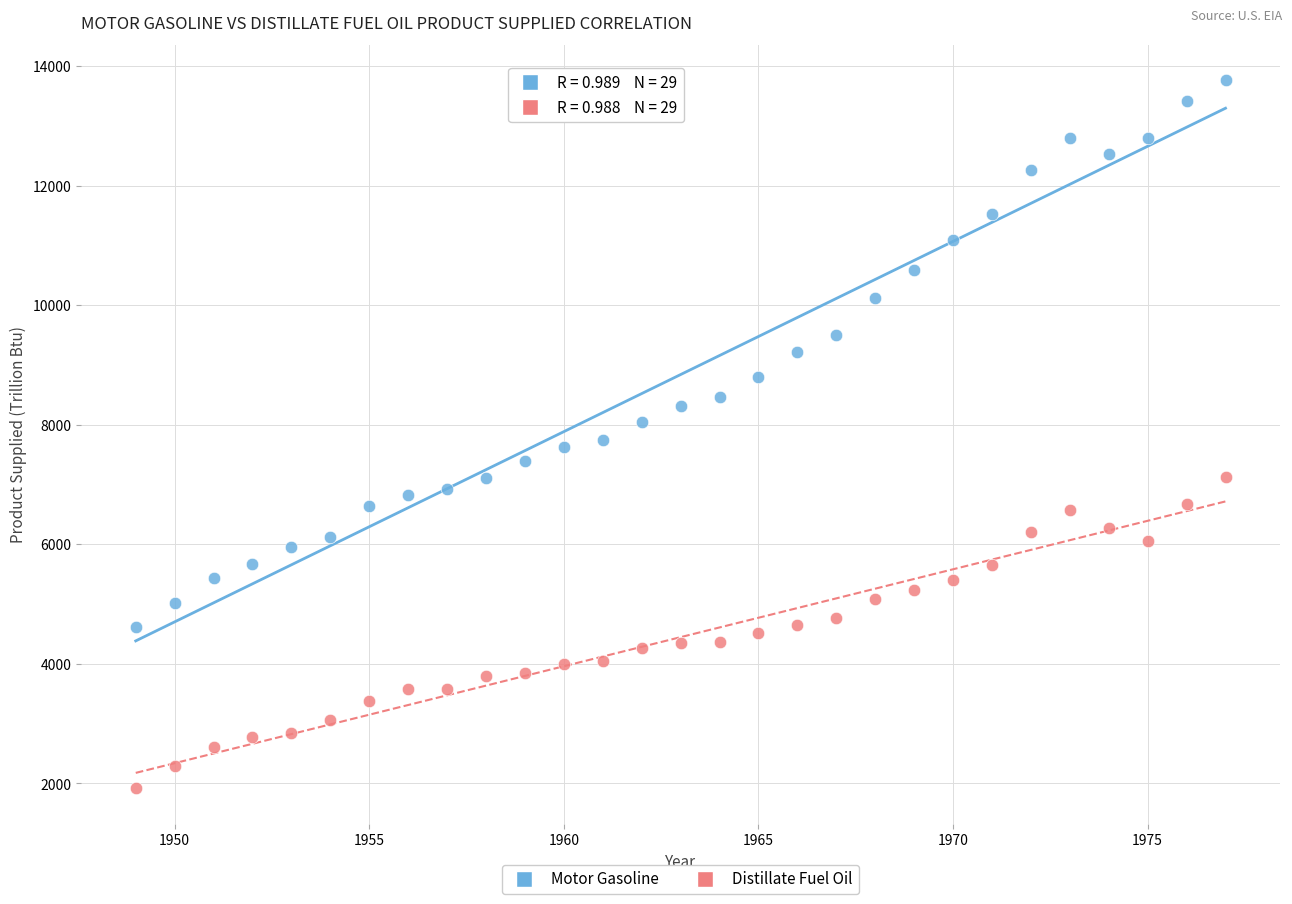

Across all data points, what is the range of X values (max minus min)?

28.0